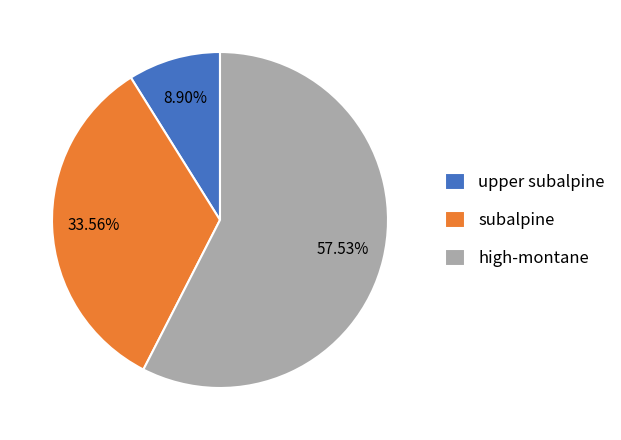

The subalpine slice represents 34% of the pie. True or false?

True